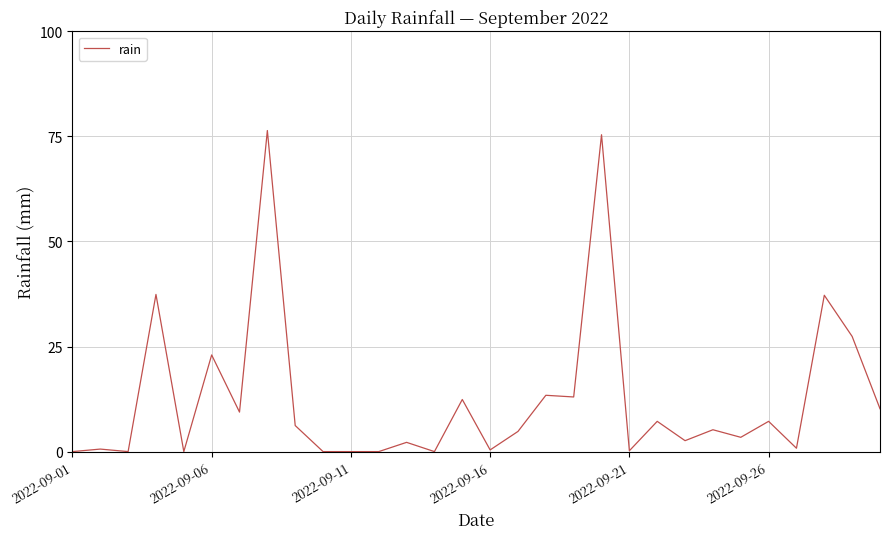

Does the chart have visible grid lines?

Yes